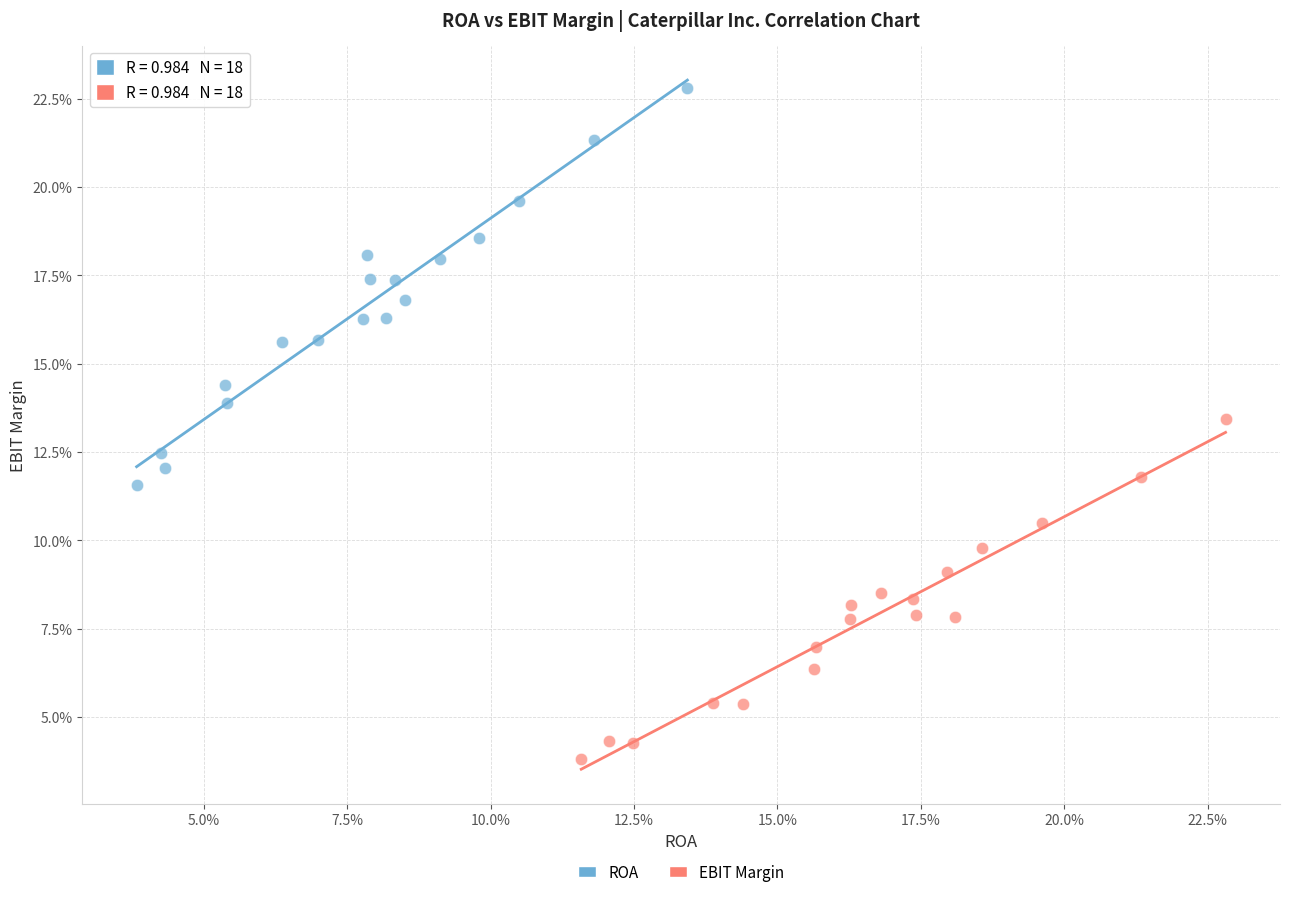

What are all the series names shown in the legend?

ROA, EBIT Margin